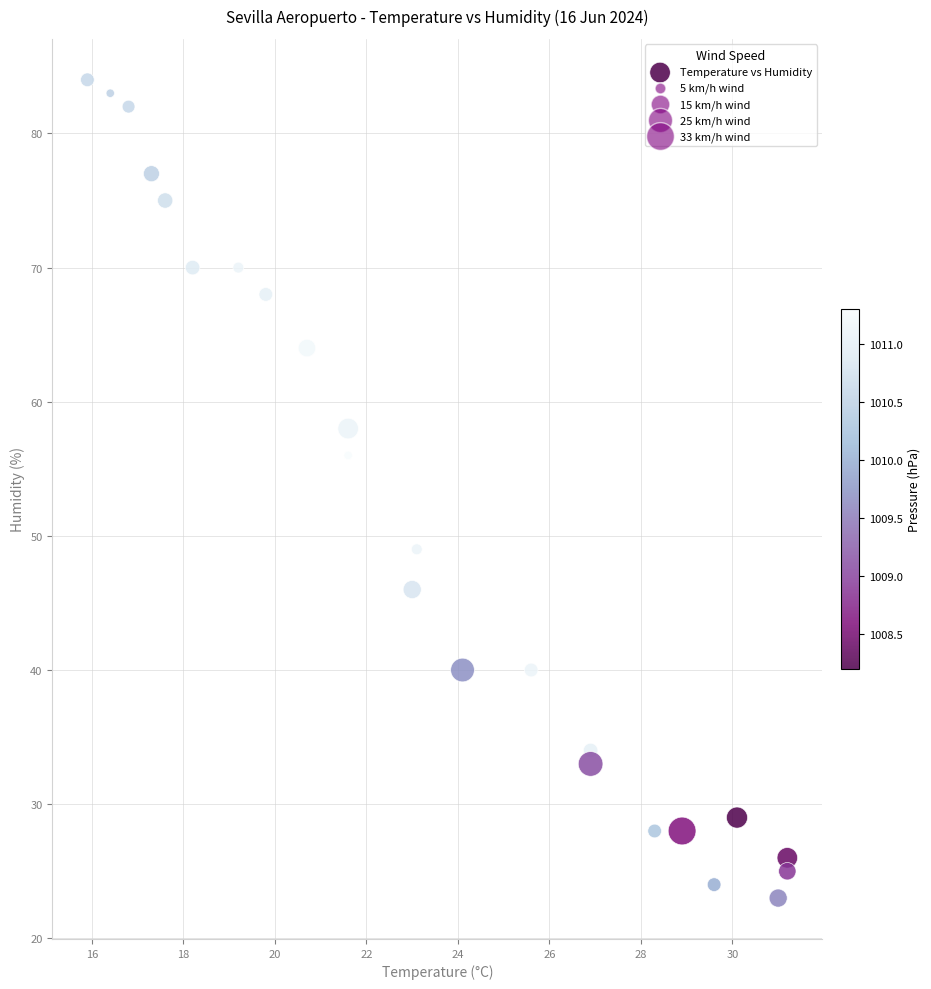

What Y value in the scatter plot is closest to 53?

56